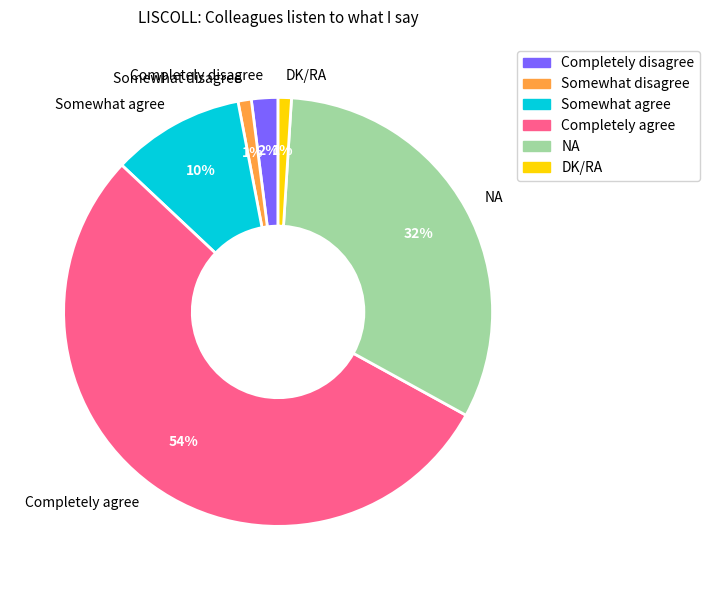

Which slice is the largest?

Completely agree